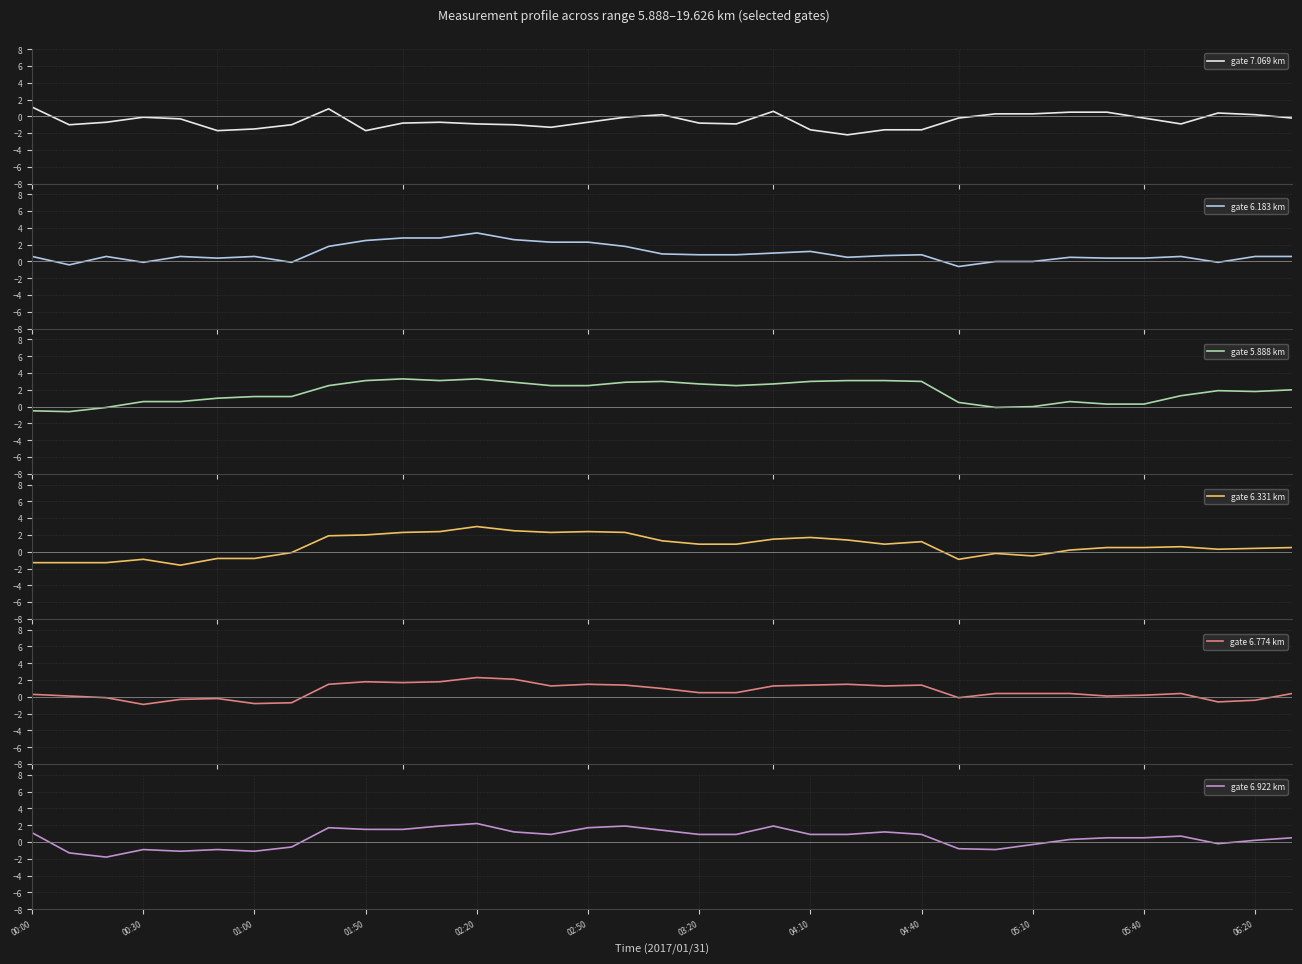

At which label does gate 6.922 km first exceed 0?

00:00